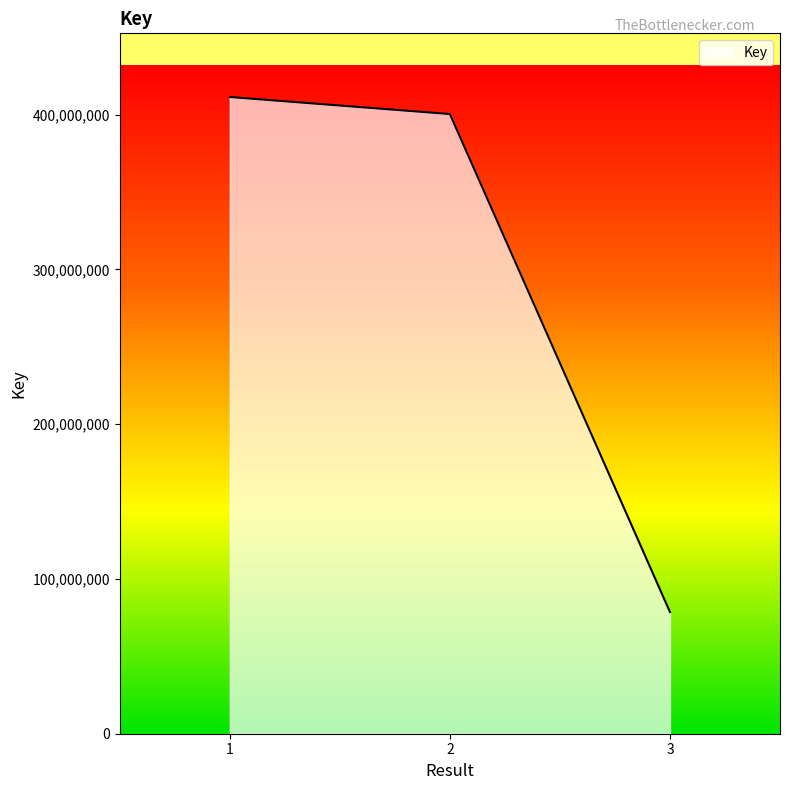

How many lines are shown in the chart?

1